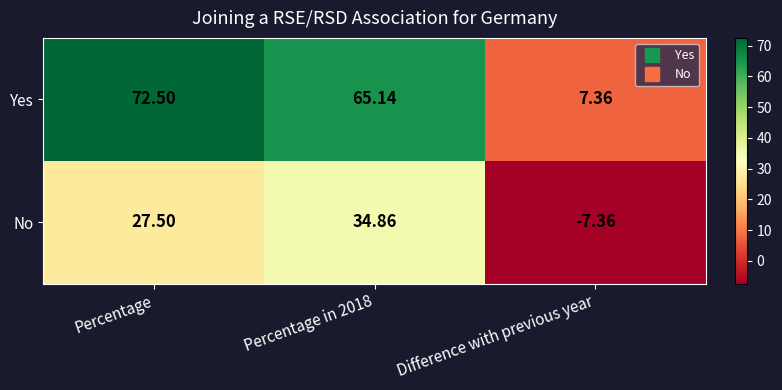

List the series in order of their overall mean, highest first.

Yes, No